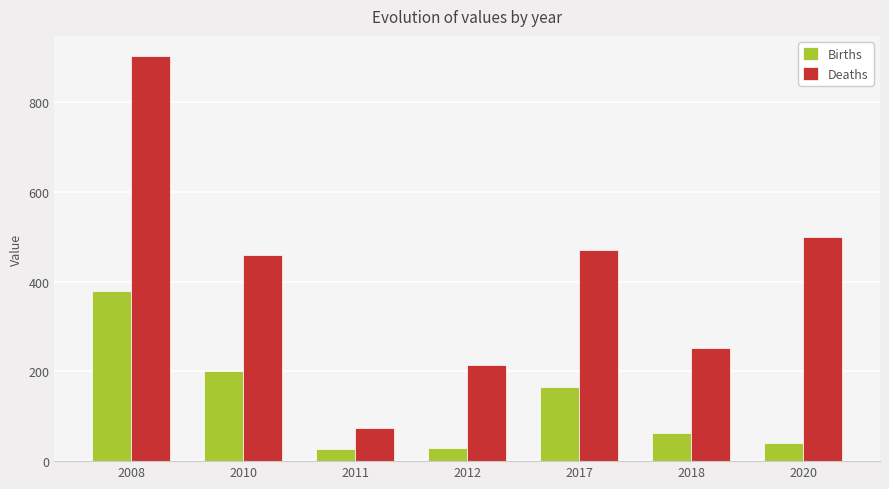

True or false: Births has a value of 200 at 2010.

True